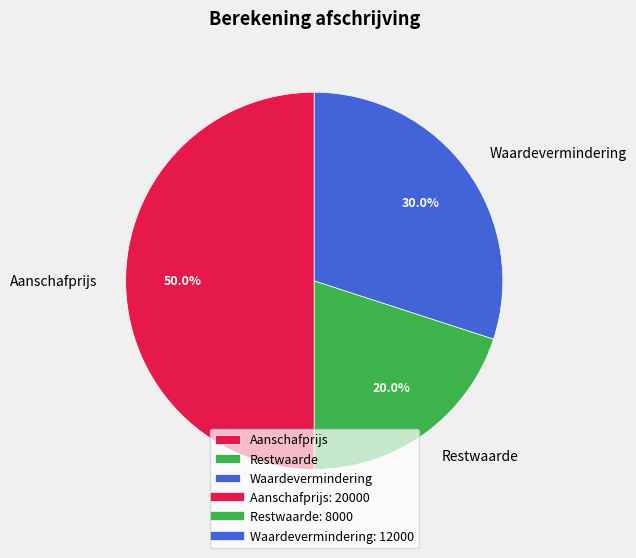

To the nearest percent, what is the average slice percentage?

33%